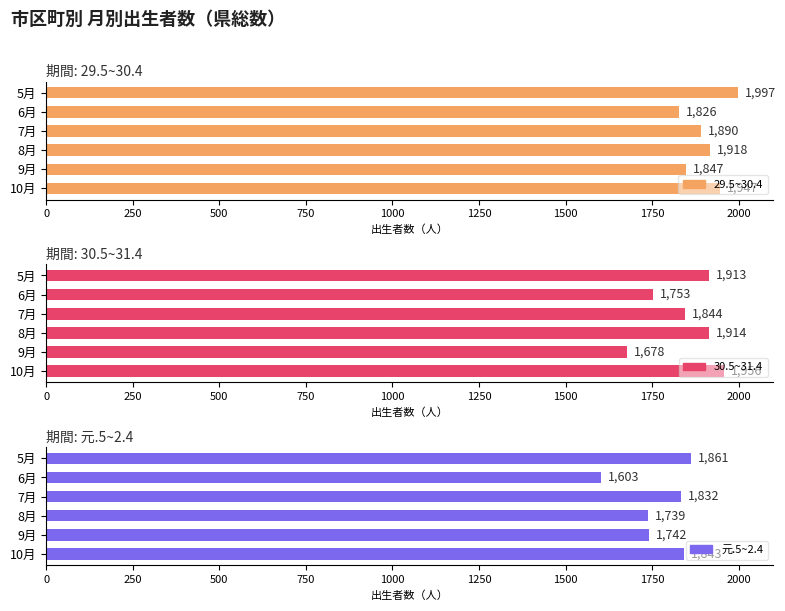

Rank the series at 500 from lowest to highest value.

元.5~2.4, 30.5~31.4, 29.5~30.4